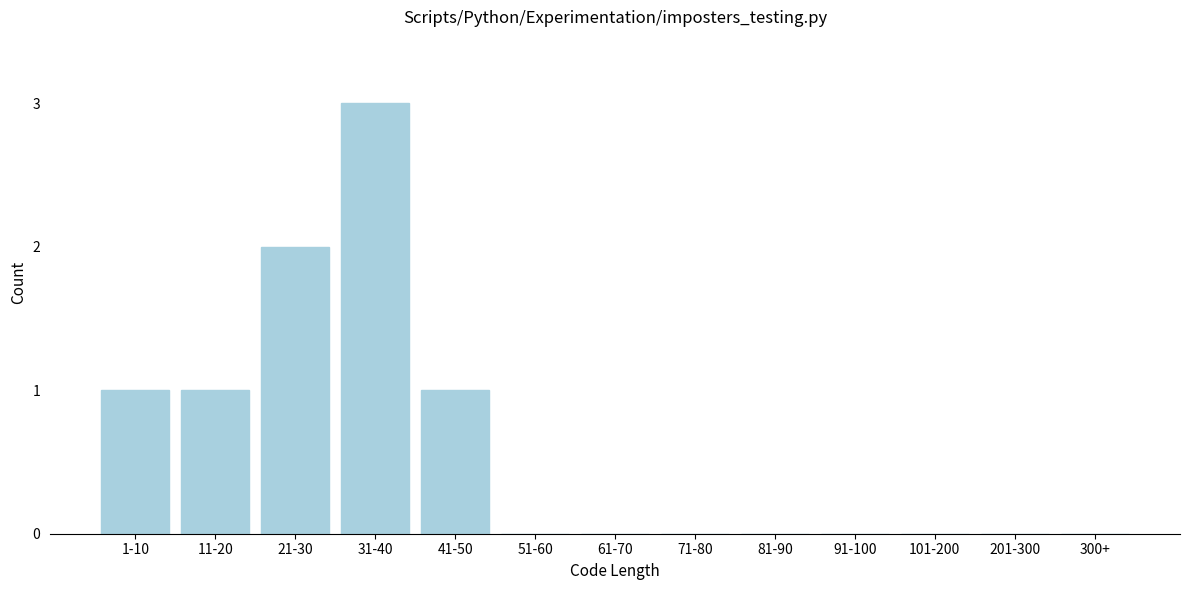

Reading left to right, what are all the values shown in this chart?

1-10=1	11-20=1	21-30=2	31-40=3	41-50=1	51-60=0	61-70=0	71-80=0	81-90=0	91-100=0	101-200=0	201-300=0	300+=0